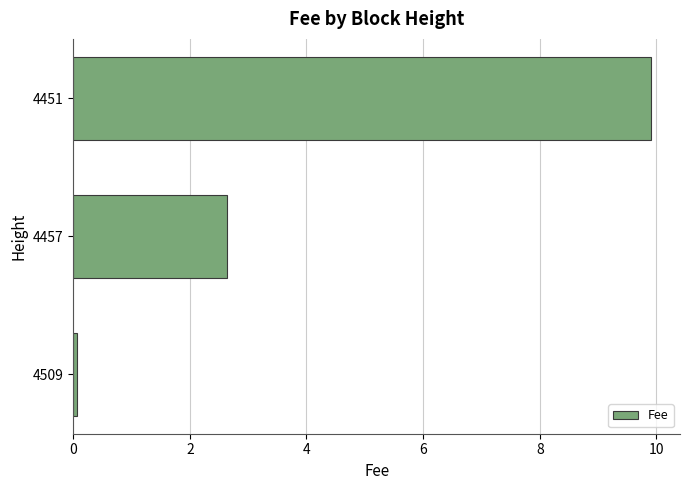

Where is the data nearest to the value 4?

4457